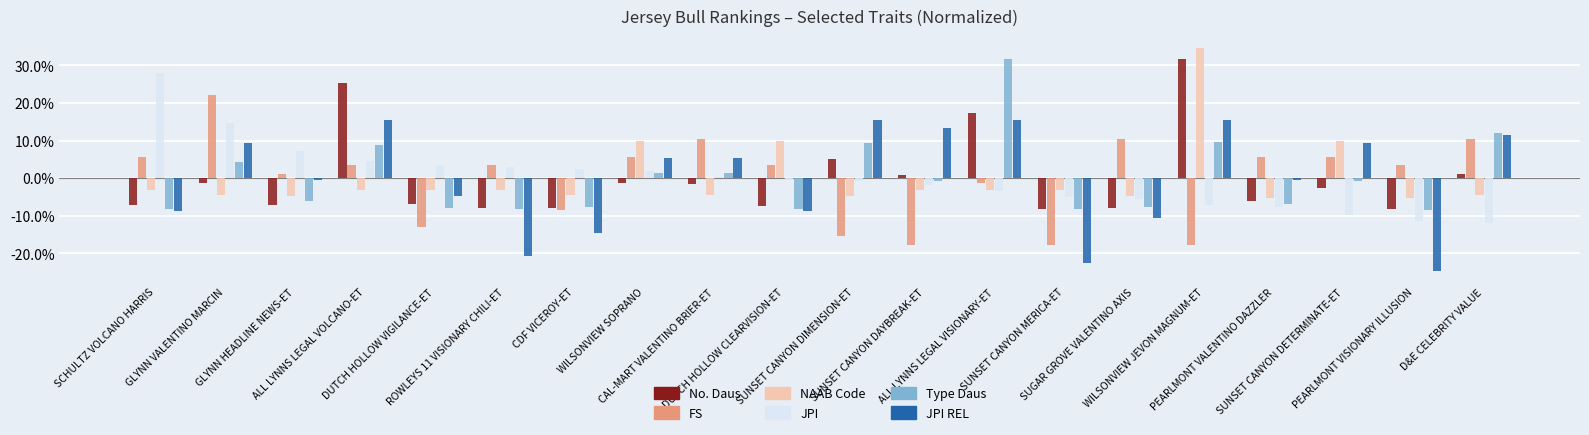

What is the total value across all series at ALL LYNNS LEGAL VOLCANO-ET?

54.5